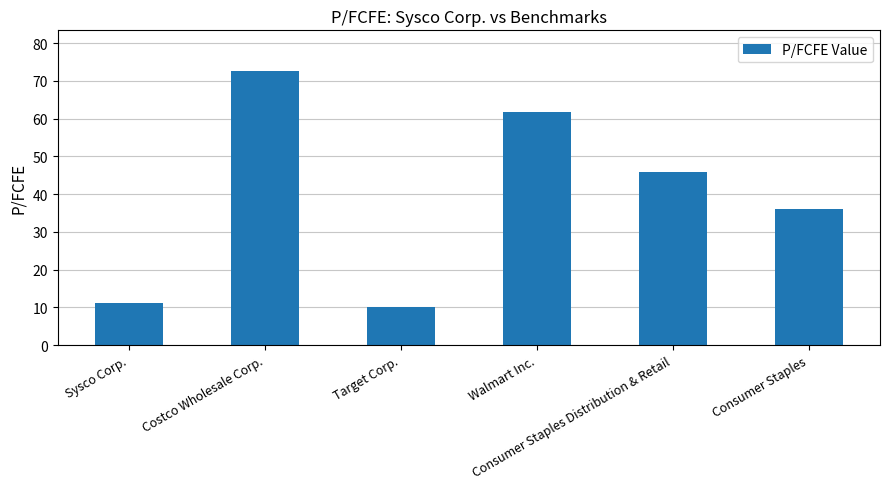

At which label does the data first exceed 45?

Costco Wholesale Corp.